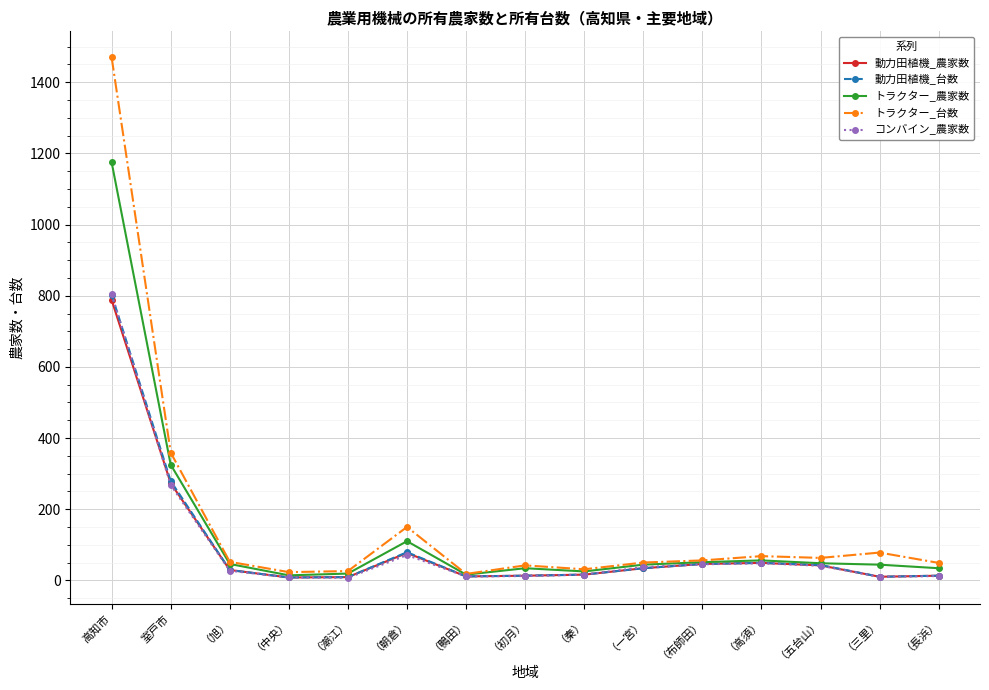

The value of 動力田植機_台数 at 室戸市 is 279. True or false?

True